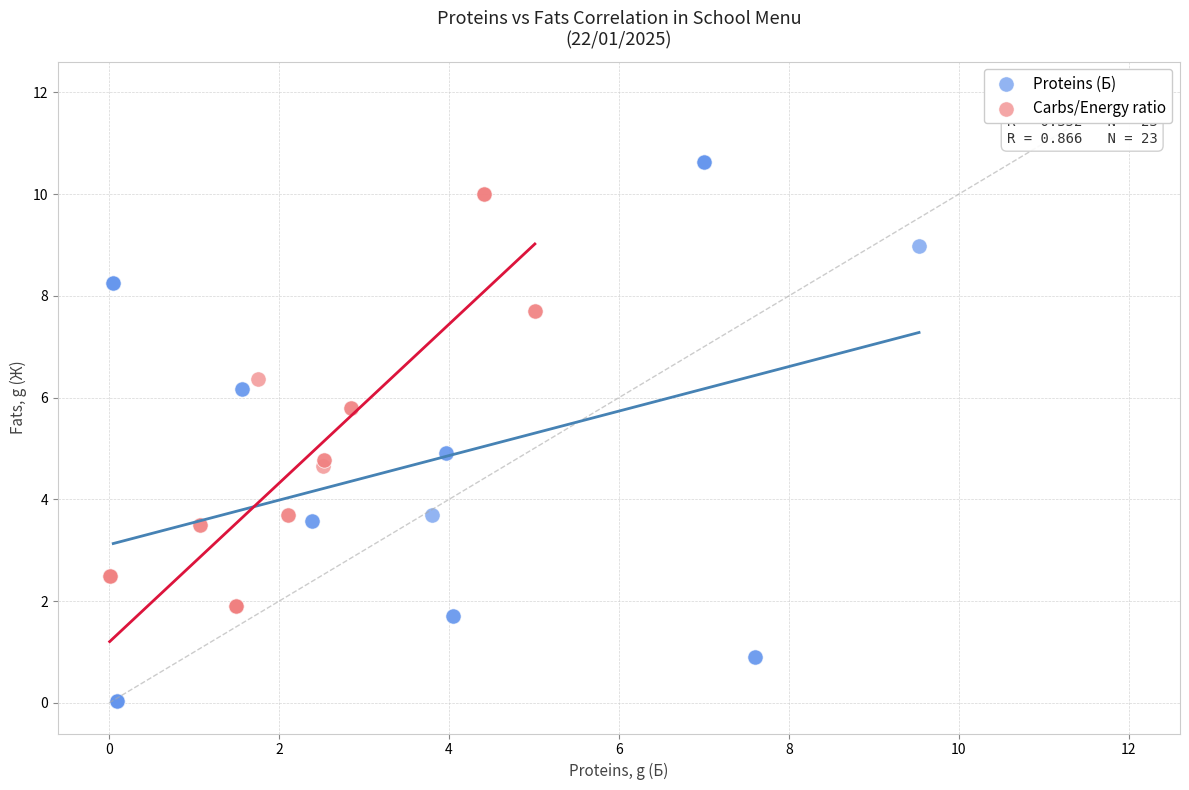

What are all the series names shown in the legend?

Proteins (Б), Carbs/Energy ratio